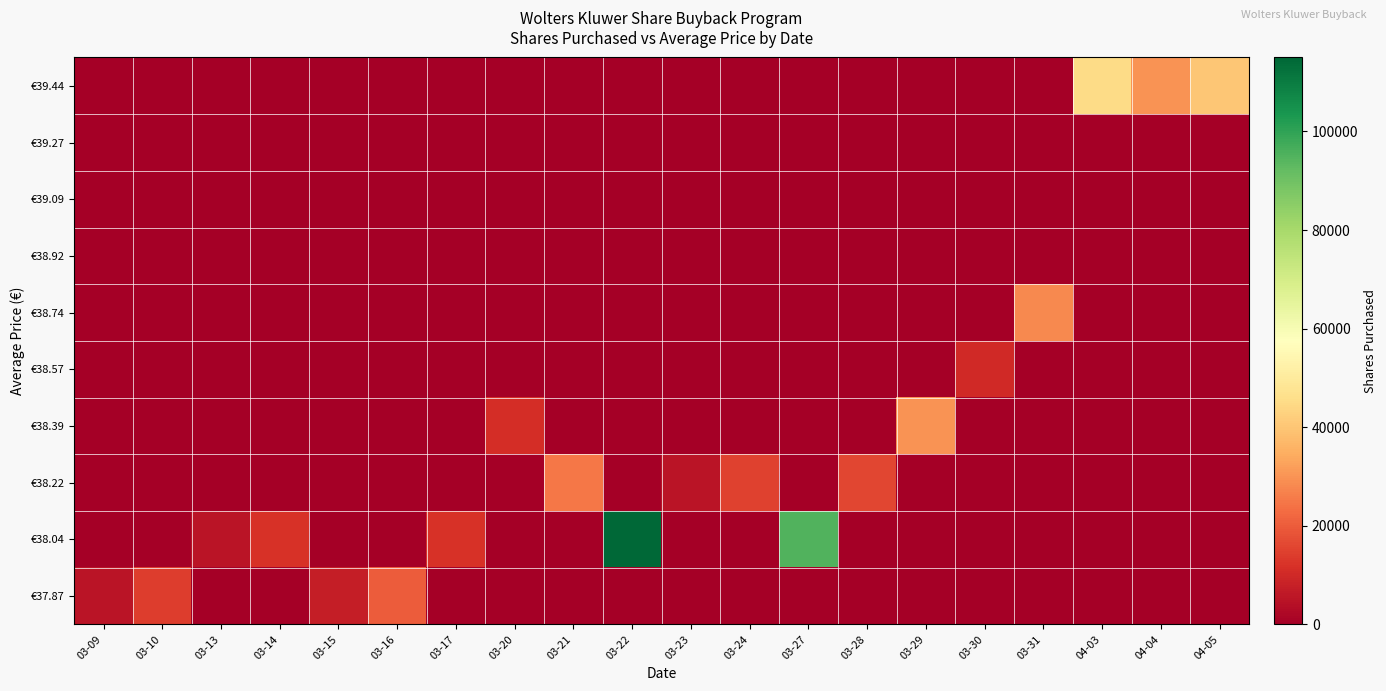

Rank the series by their maximum value, from lowest to highest.

€38.92, €39.09, €39.27, €38.57, €37.87, €38.22, €38.74, €38.39, €39.44, €38.04